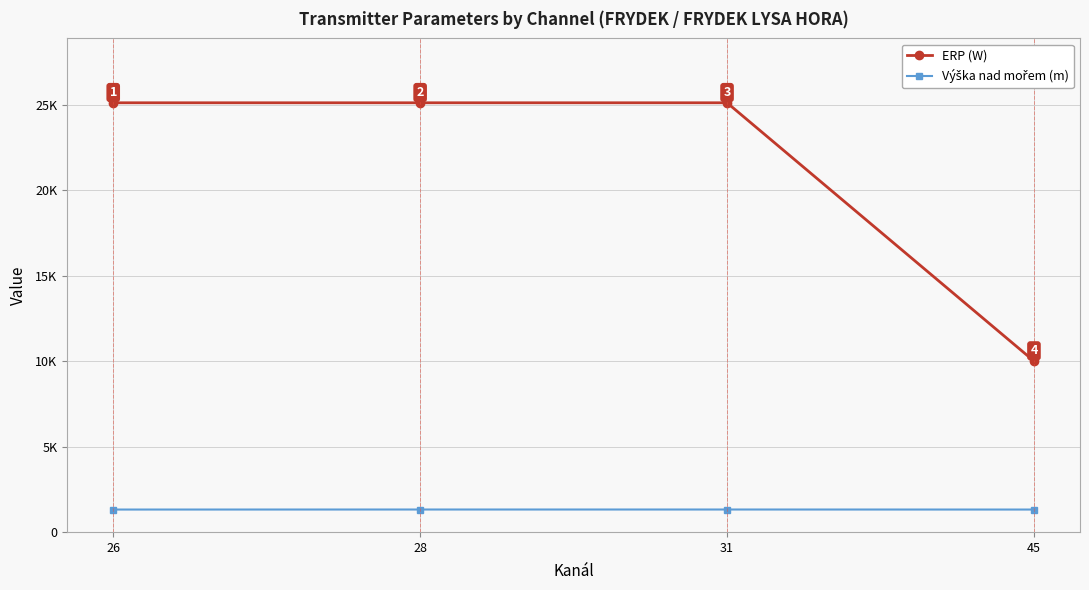

Is this an area chart (filled region under the line)?

No